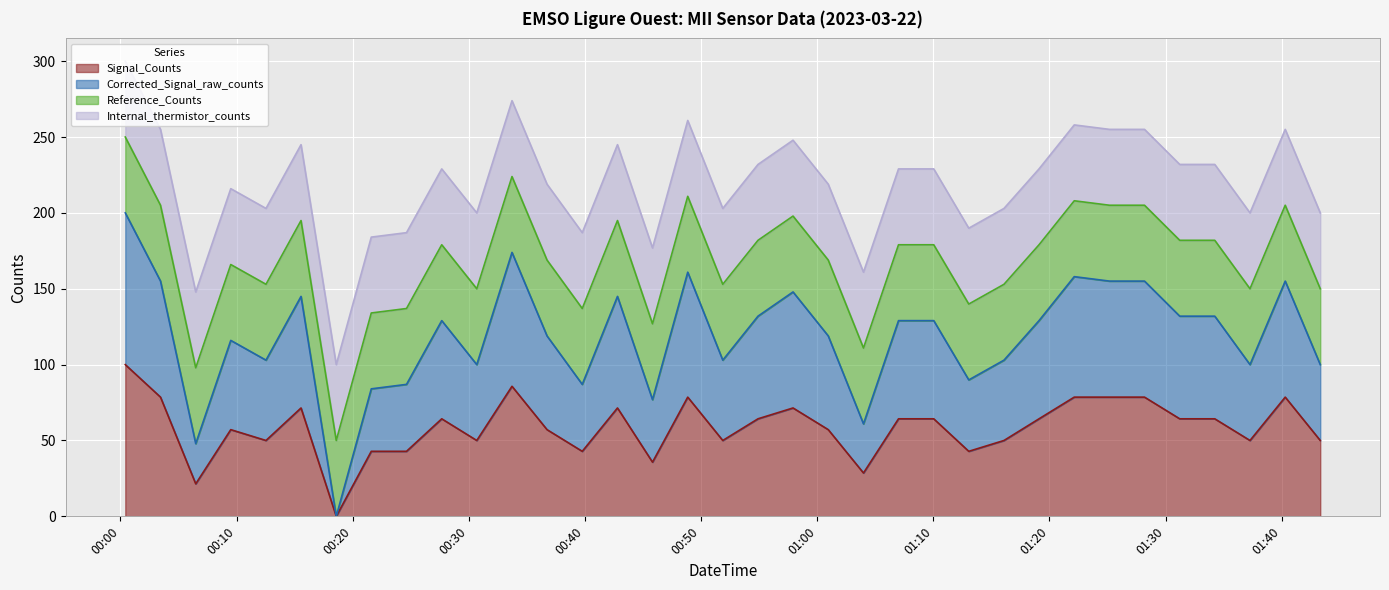

Is it true that Signal_Counts equals 42.9 at 2023-03-22T00:21:36?

True